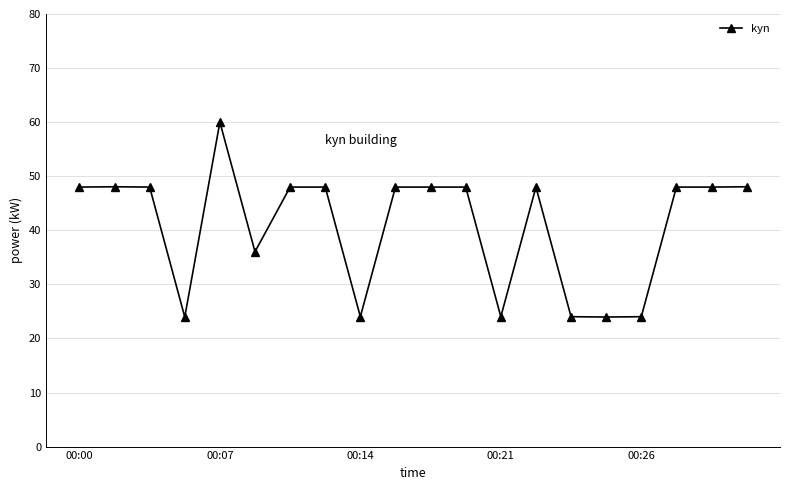

What is the value of the 18th point from the left?

48.0